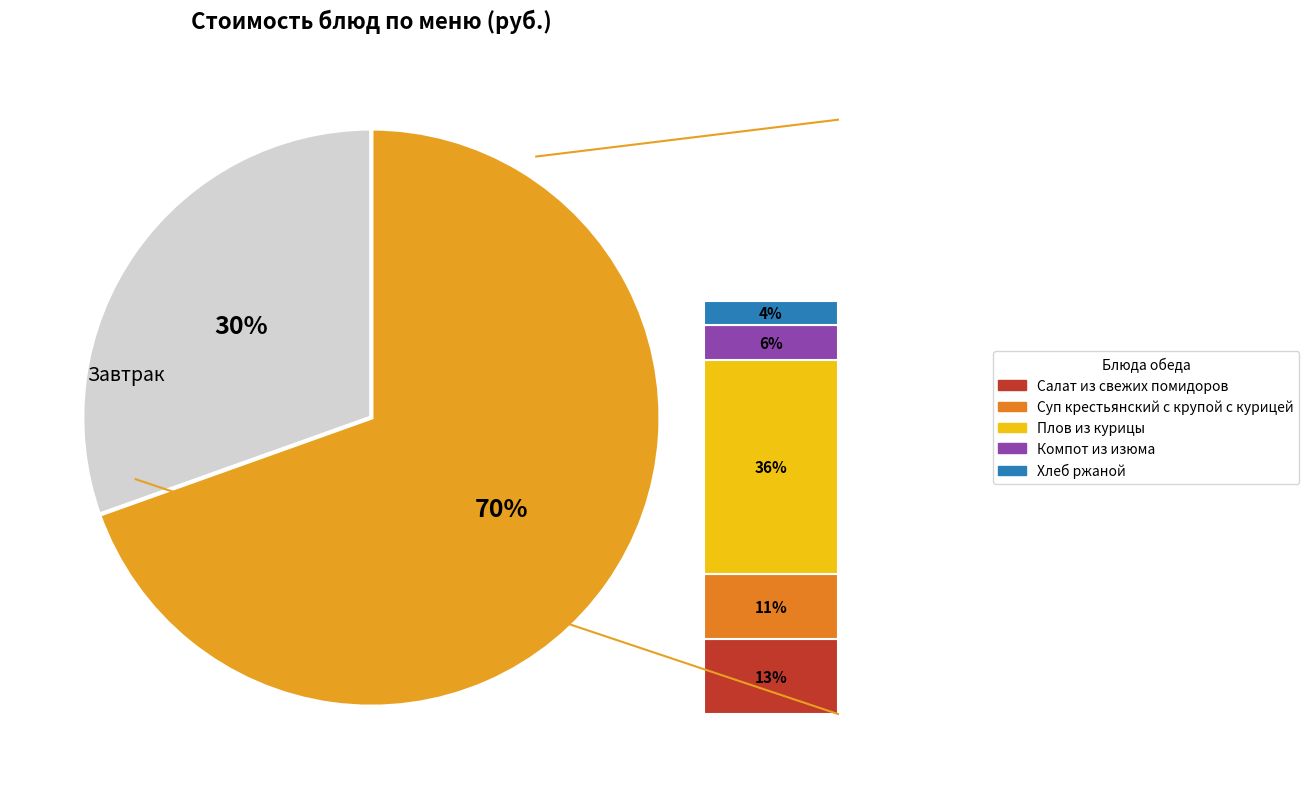

Approximately how many times larger is the value at Хлеб ржаной compared to Плов из курицы?

0.1